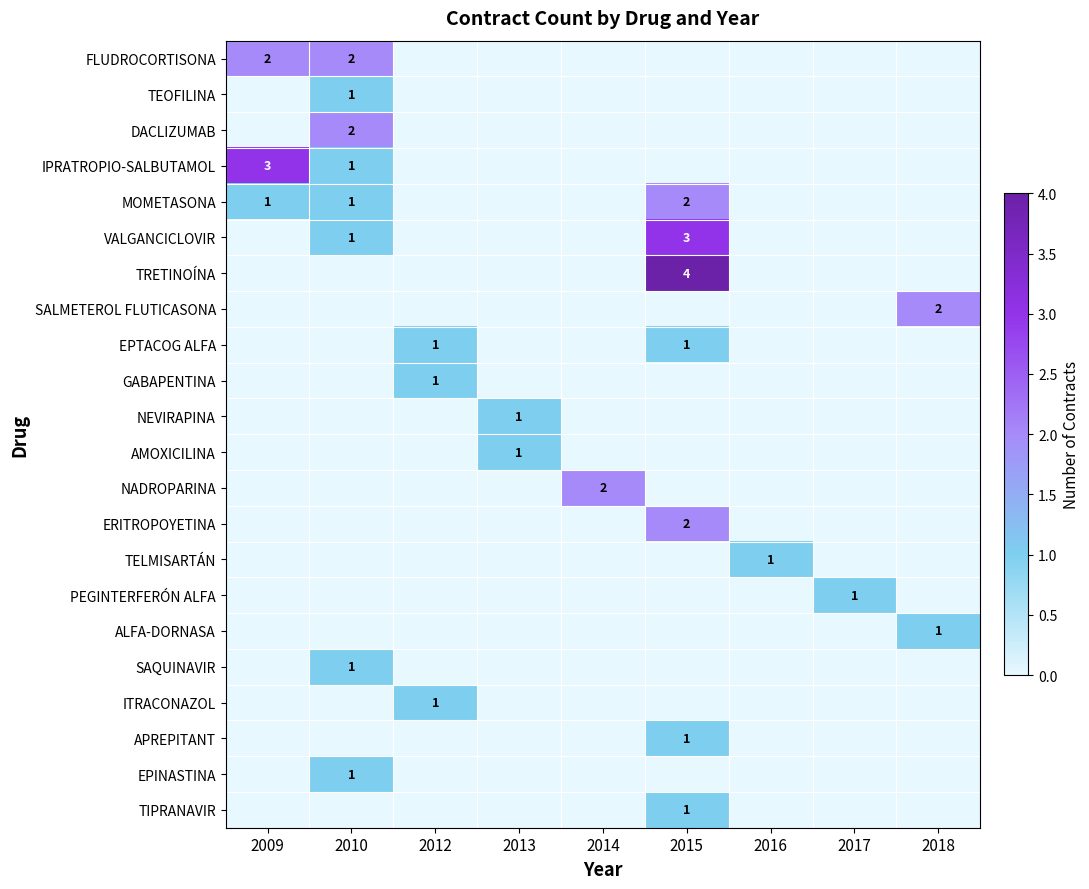

What is the highest value of the ITRACONAZOL series?

1